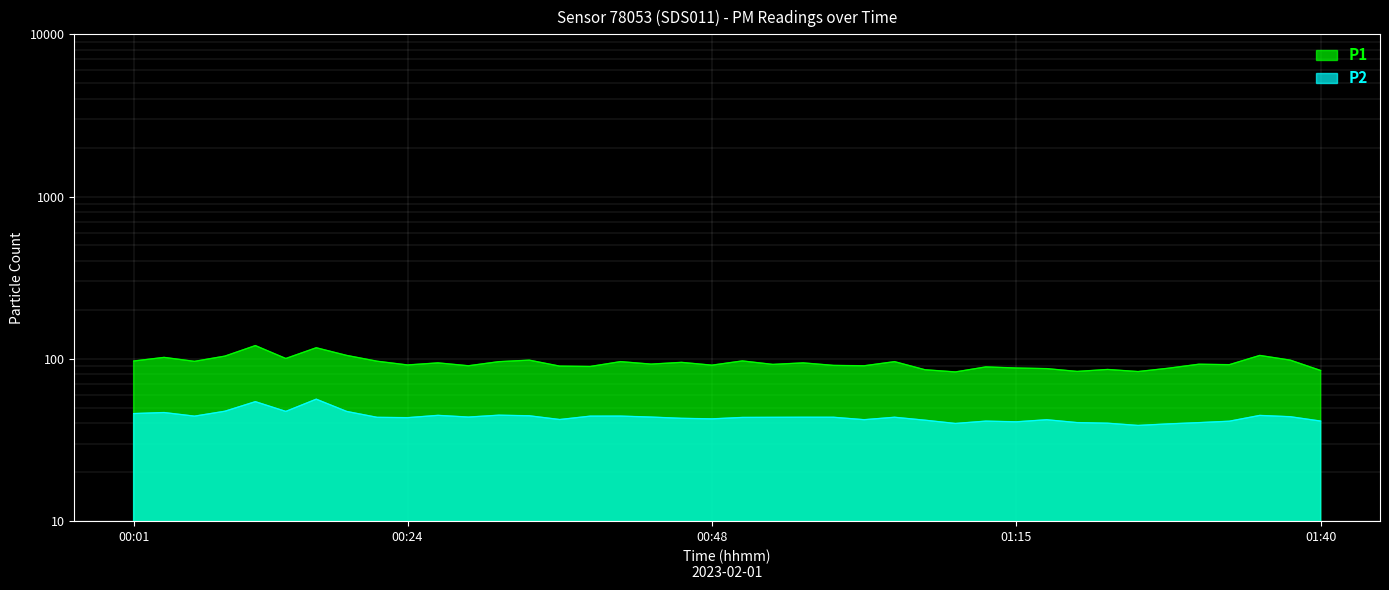

Which series has the largest total across all categories?

P1